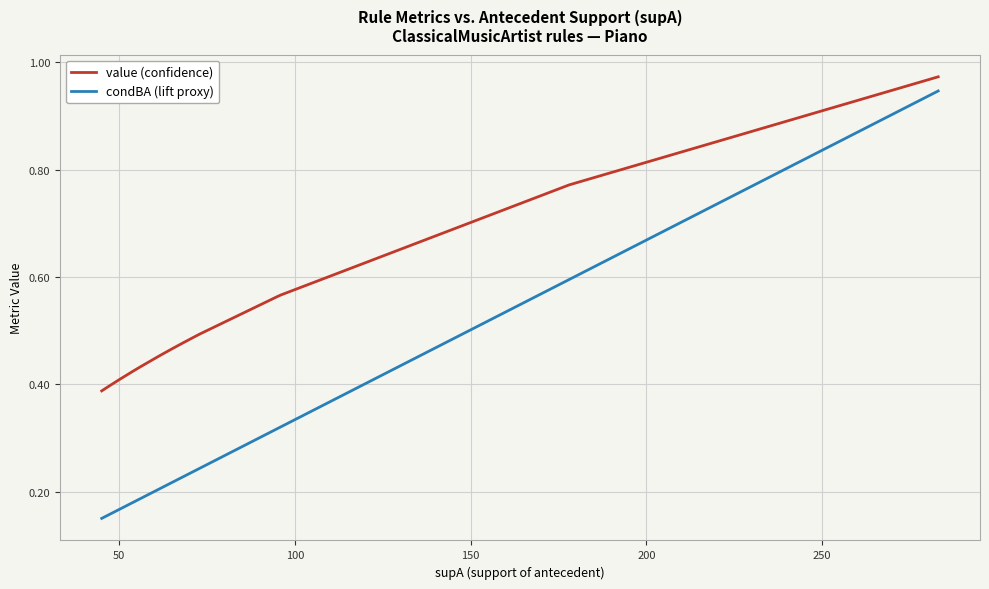

True or false: condBA (lift proxy) and value (confidence) cross at least once.

False